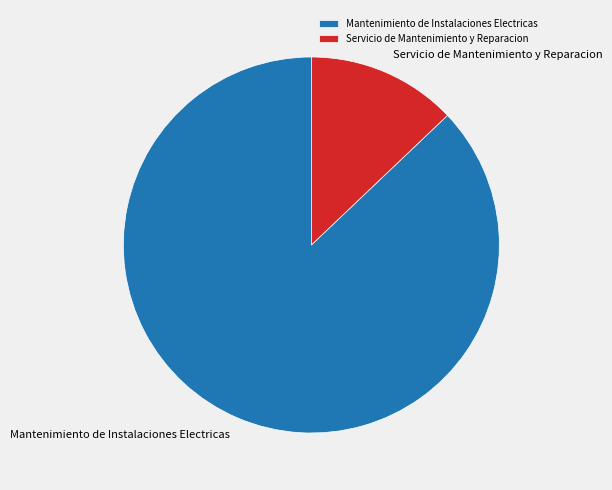

How many segments does this pie chart have?

2